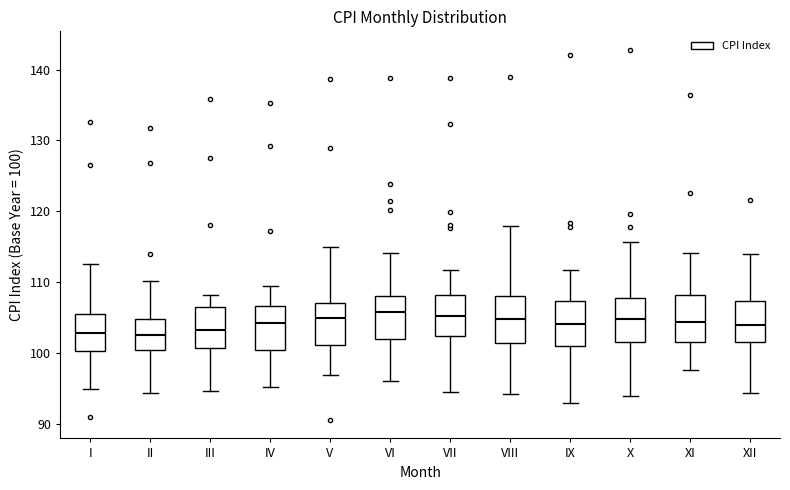

Where does the lower whisker of the box for VI end on the y-axis? The values are not printed on the chart, so give them approximately, as read against the axis.

96